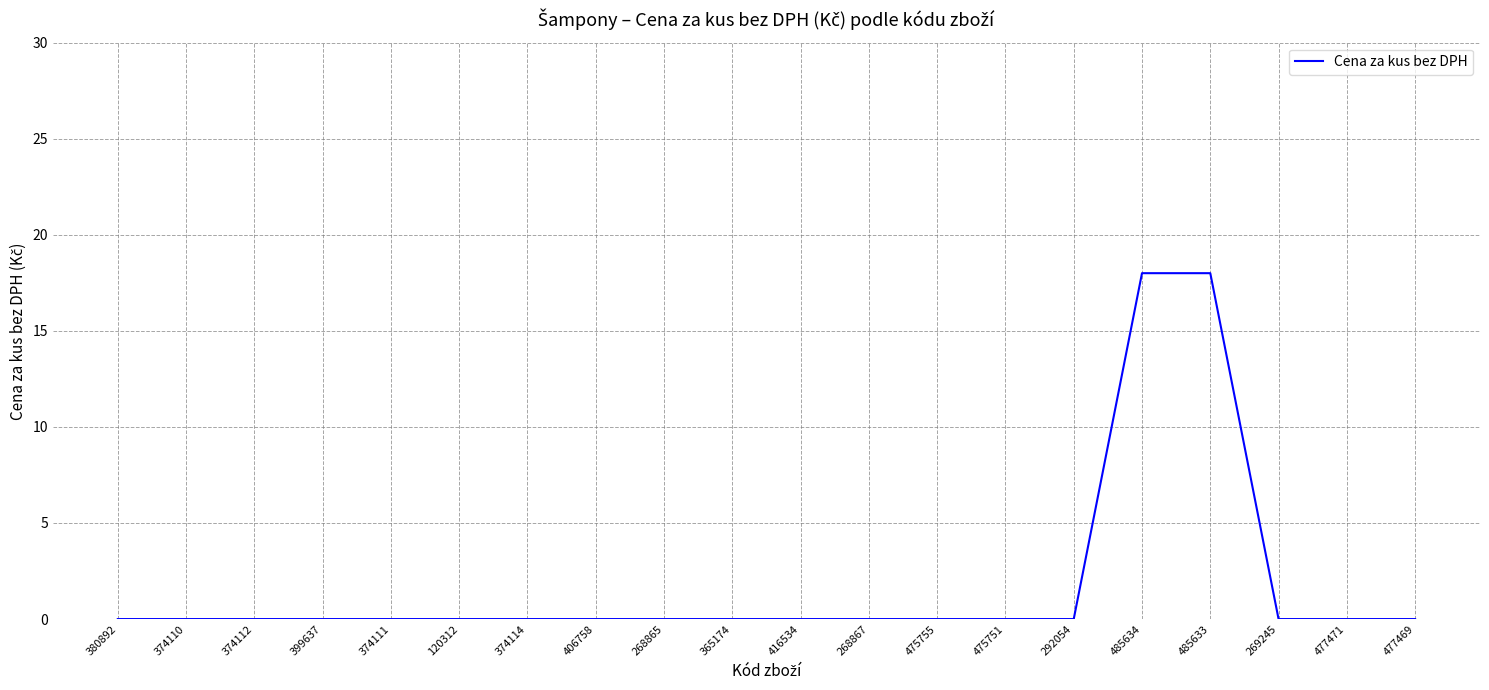

What is the maximum value shown in the chart?

18